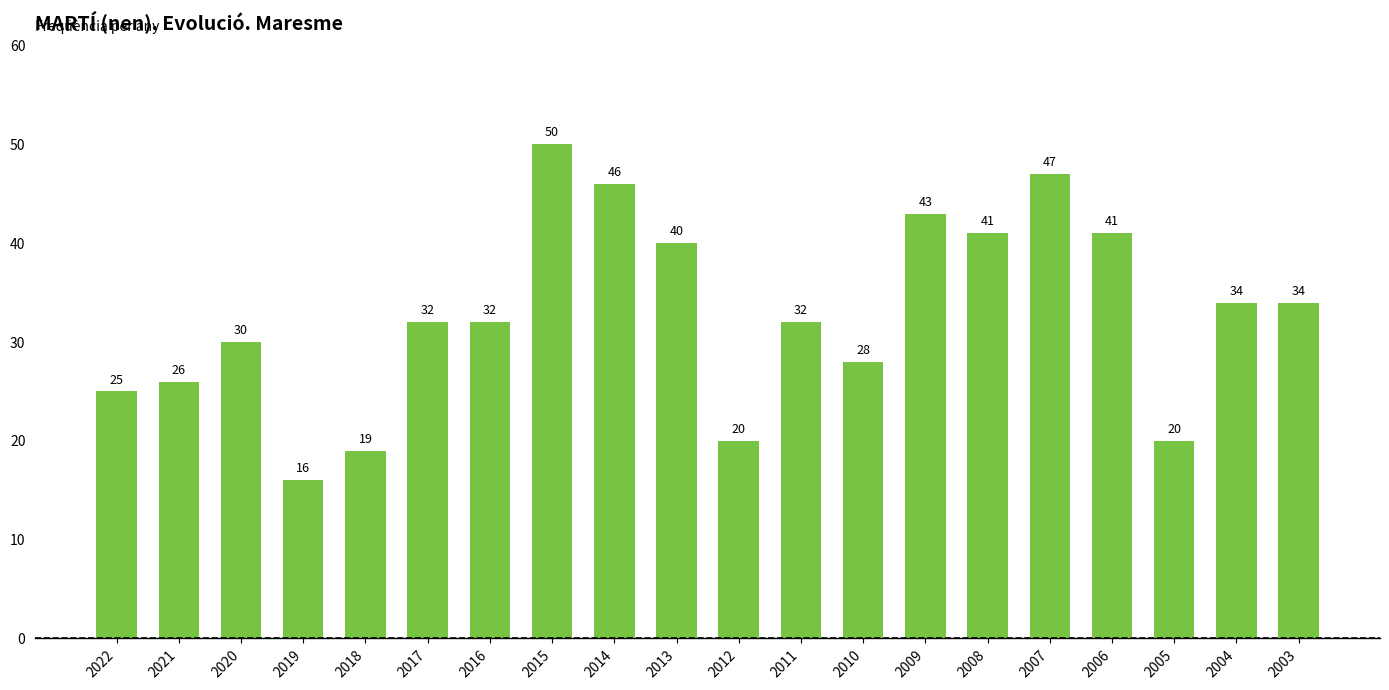

Are the bars horizontal?

No